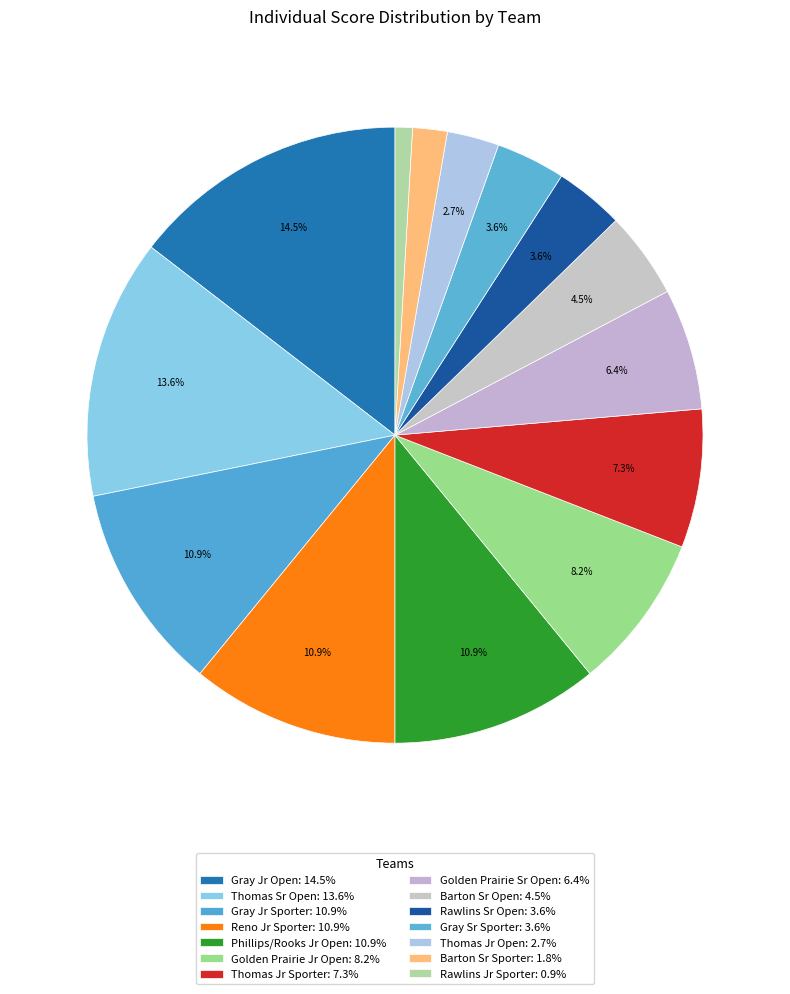

How many segments does this pie chart have?

14